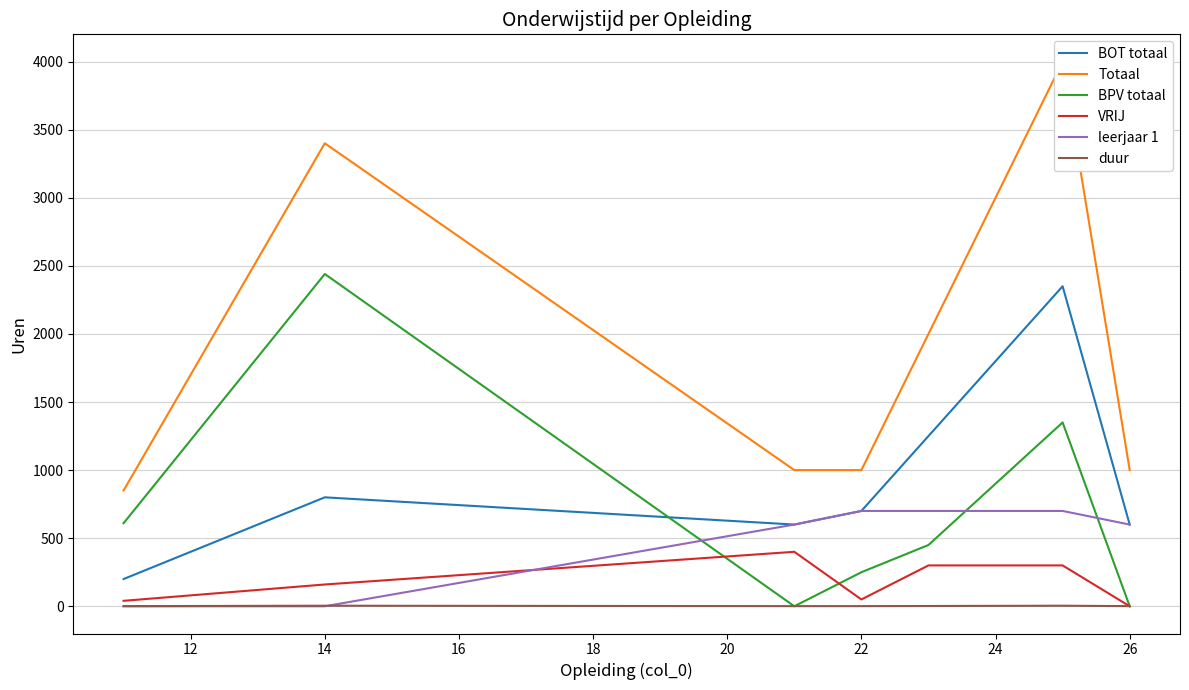

How many values in BPV totaal are above zero?

8